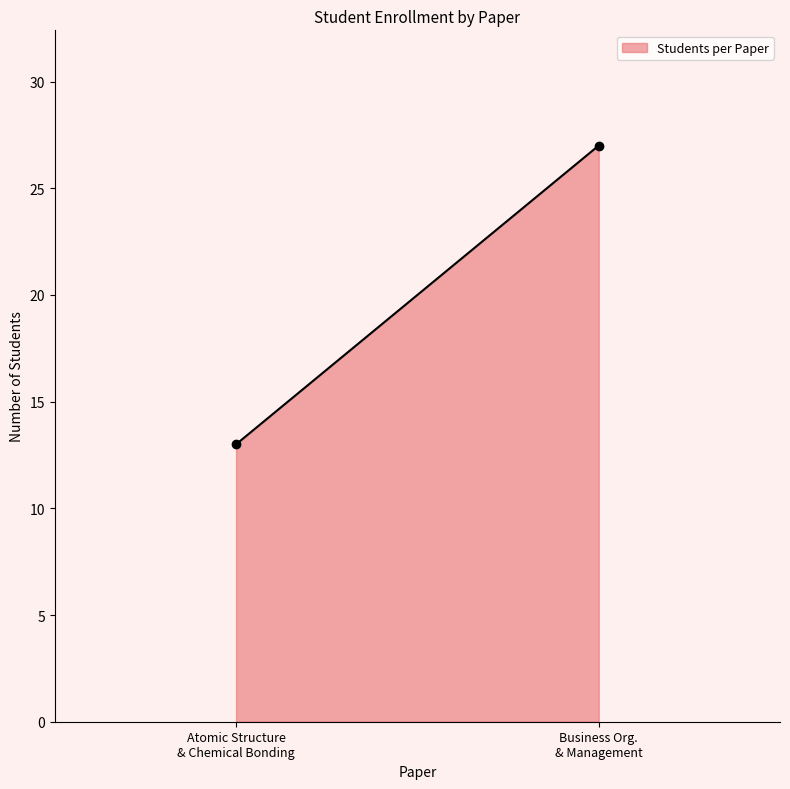

Does the chart have visible grid lines?

No